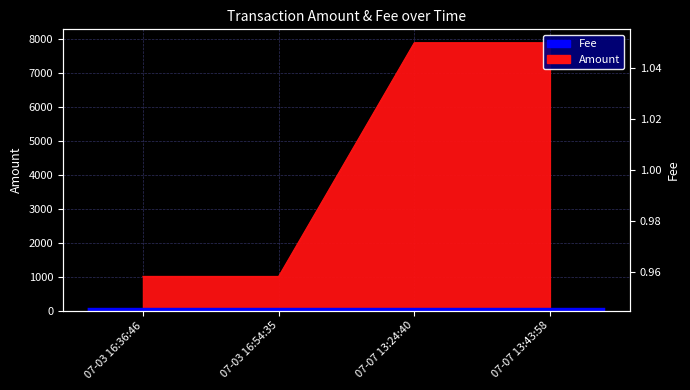

Reading left to right, transcribe all the data shown in this chart.

1009	1008	7899	7898